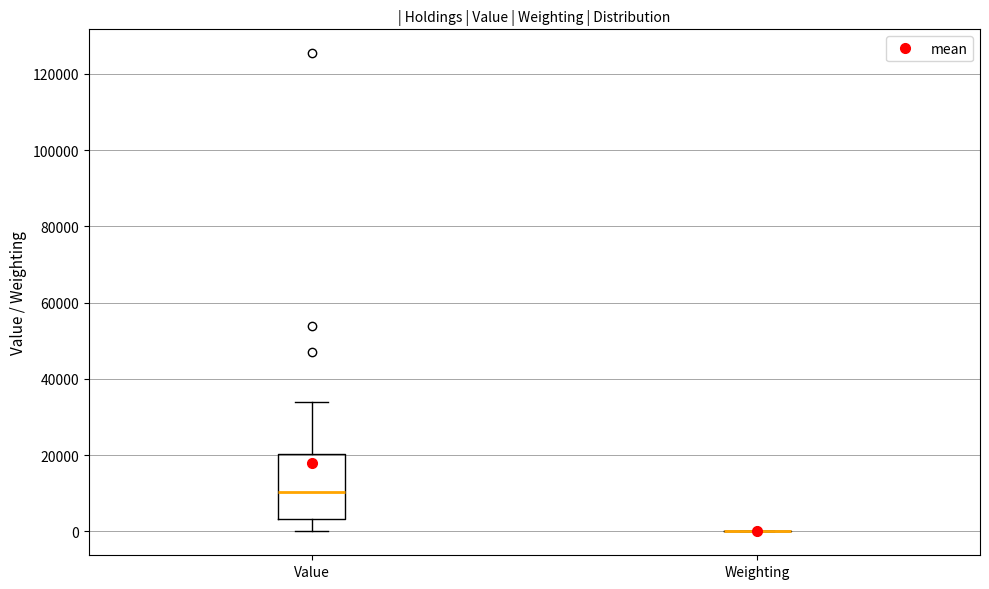

Reading left to right, transcribe this box plot: for each box, give where its median line is, the range the box spans, and where its two whiskers end, as read against the y-axis. The values are not printed on the chart, so give them approximately, as read against the axis.

Value: median 10000, box 4000 to 20000, whiskers 0 to 34000
Weighting: box collapsed to a line at 0, whiskers 0 to 0